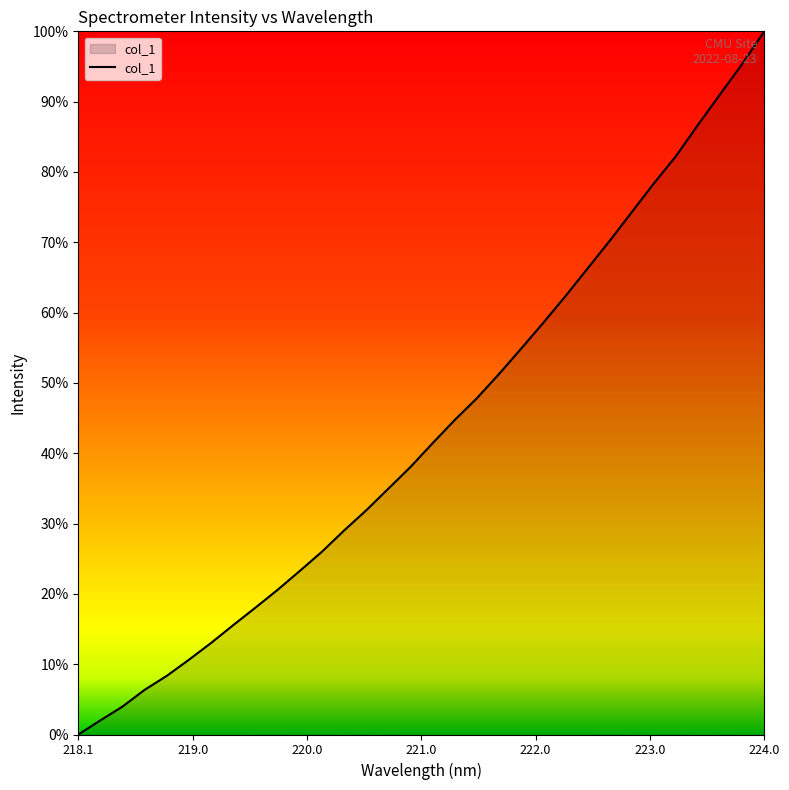

What is the difference between the second highest and second lowest values?

93.3